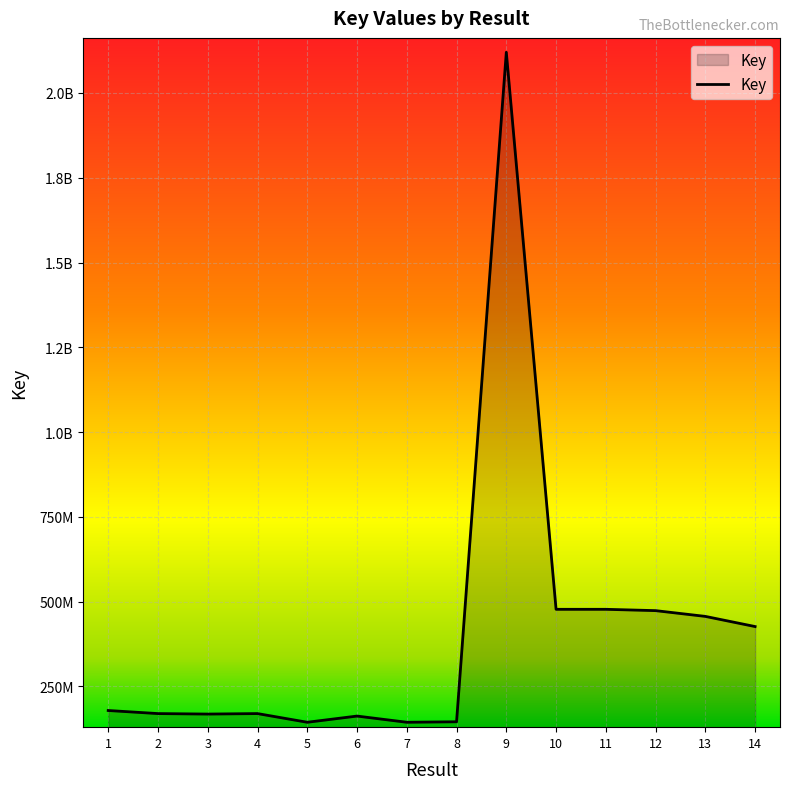

Does the chart have visible grid lines?

Yes